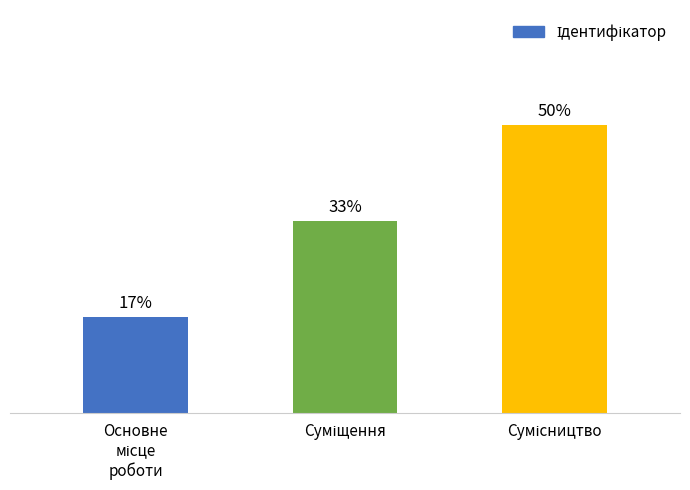

At which category does the chart reach its minimum across all series?

Основне
місце
роботи